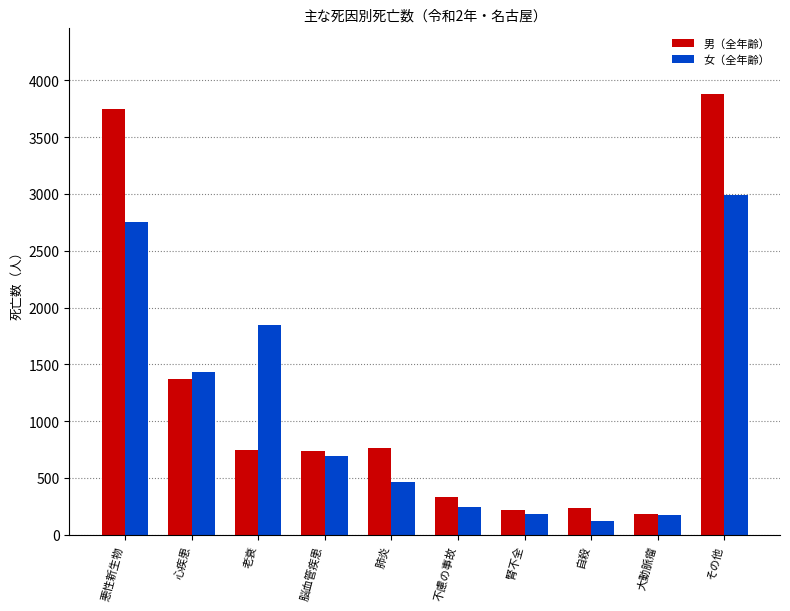

Which category has the highest value across all series?

その他